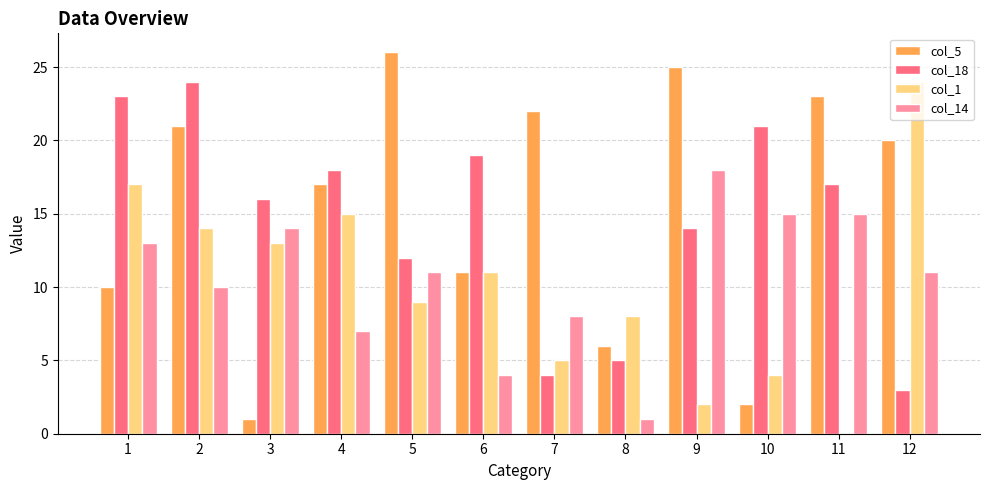

Which category has the highest value across all series?

5